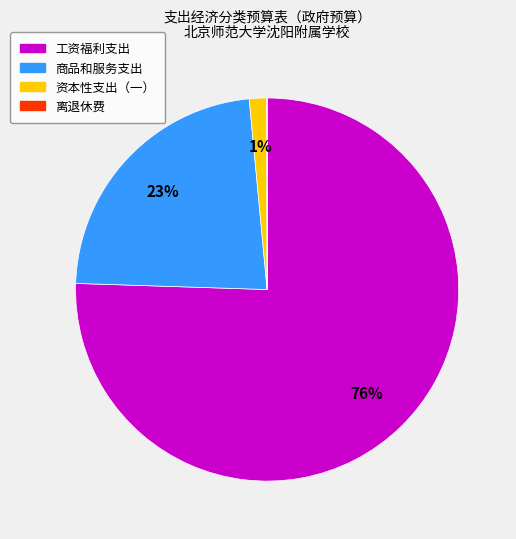

Which category has the biggest portion of the pie?

工资福利支出